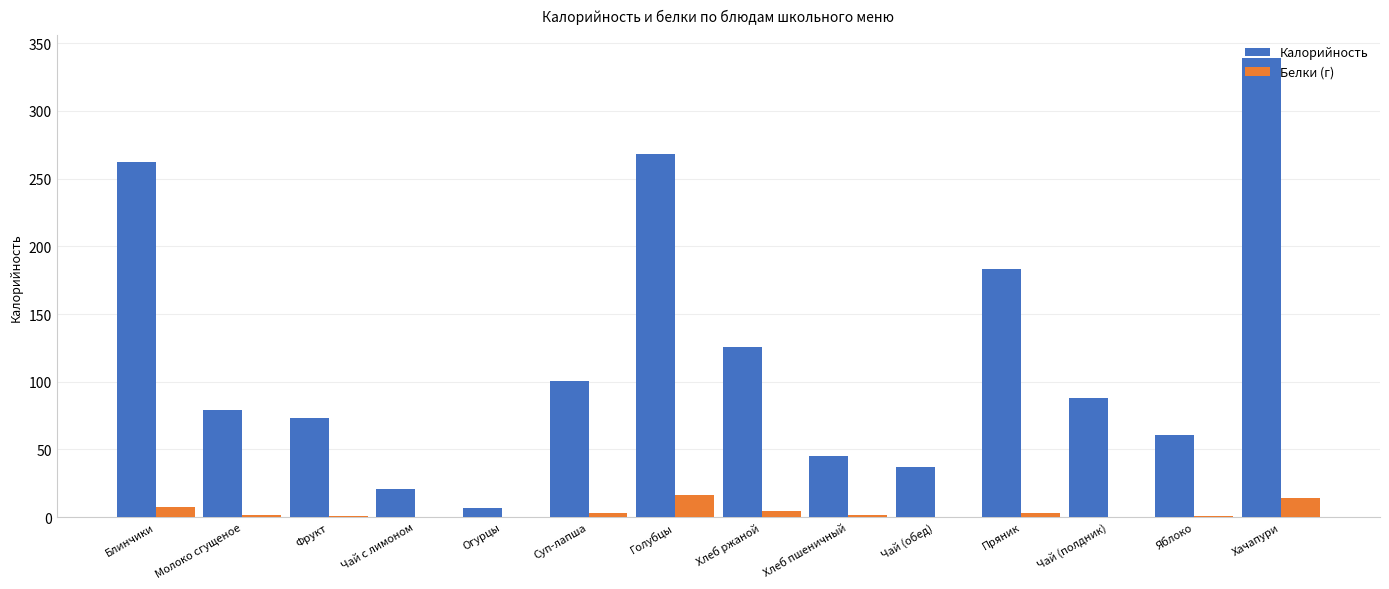

What is the sum of all Калорийность values?

1689.7